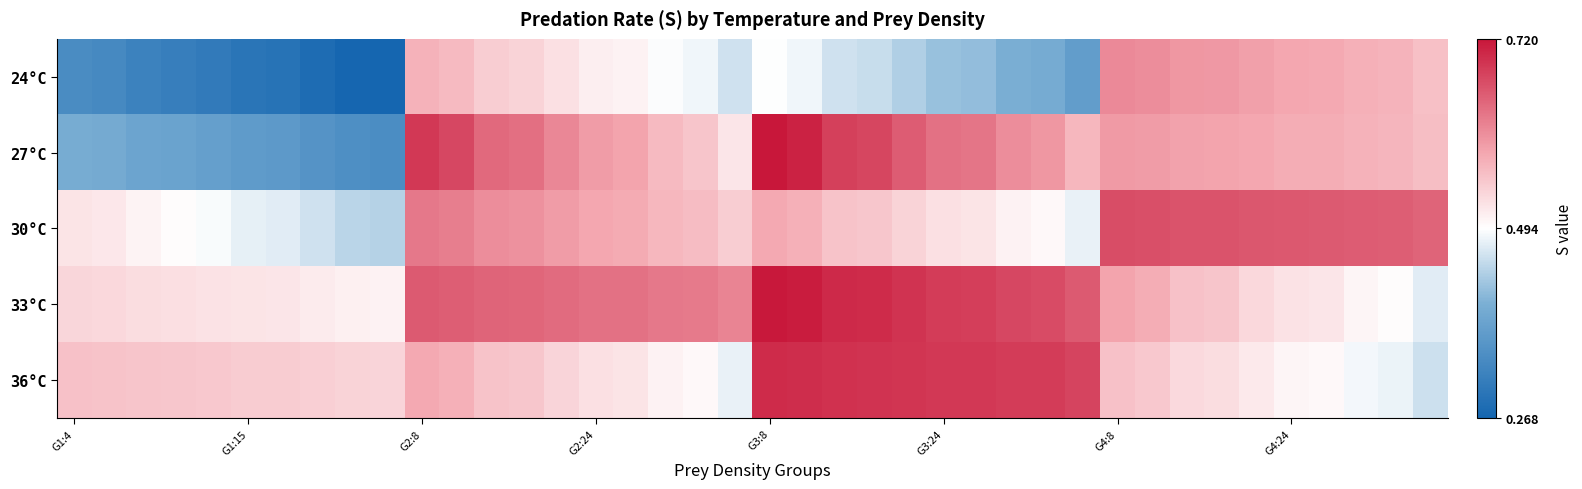

What is the minimum value shown in the chart?

0.3